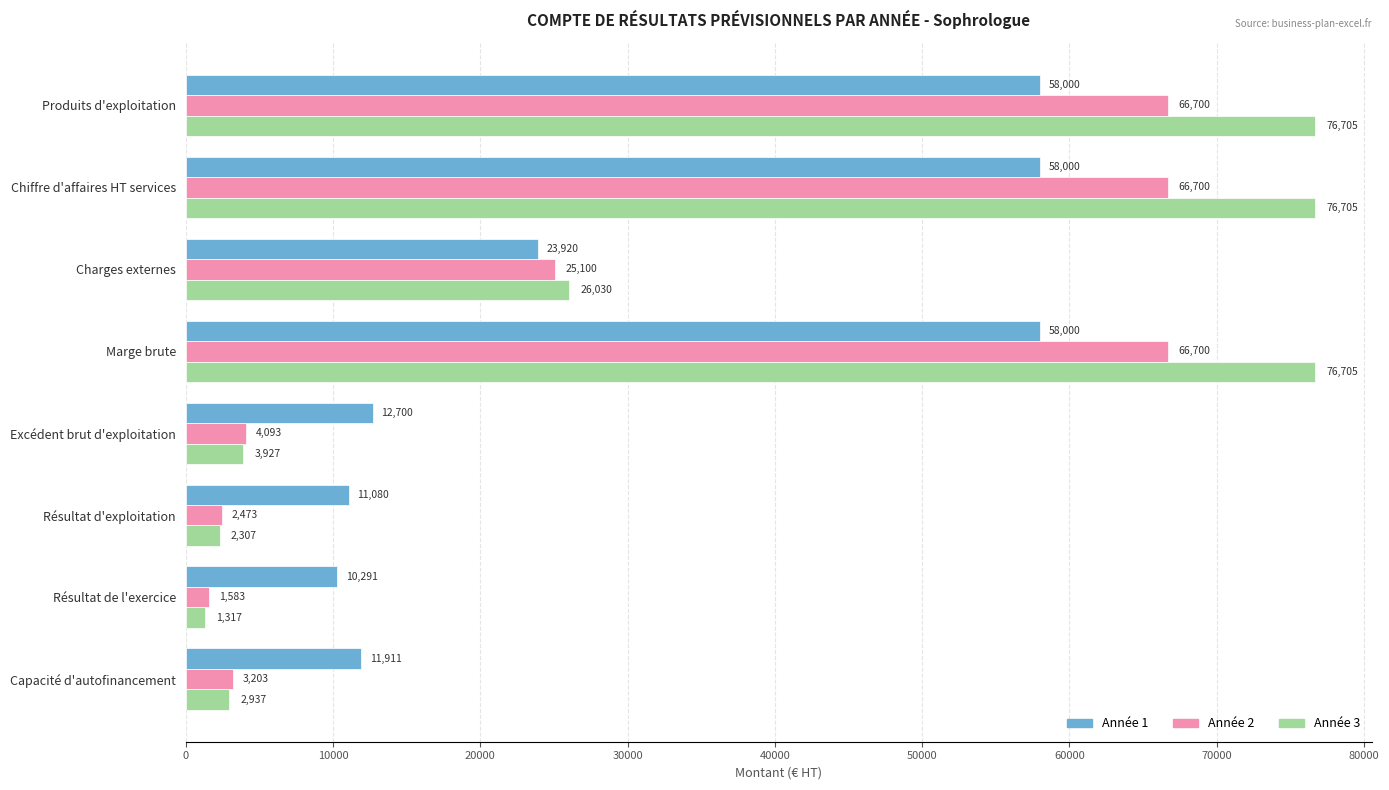

Which series has the largest range (max minus min)?

Année 3